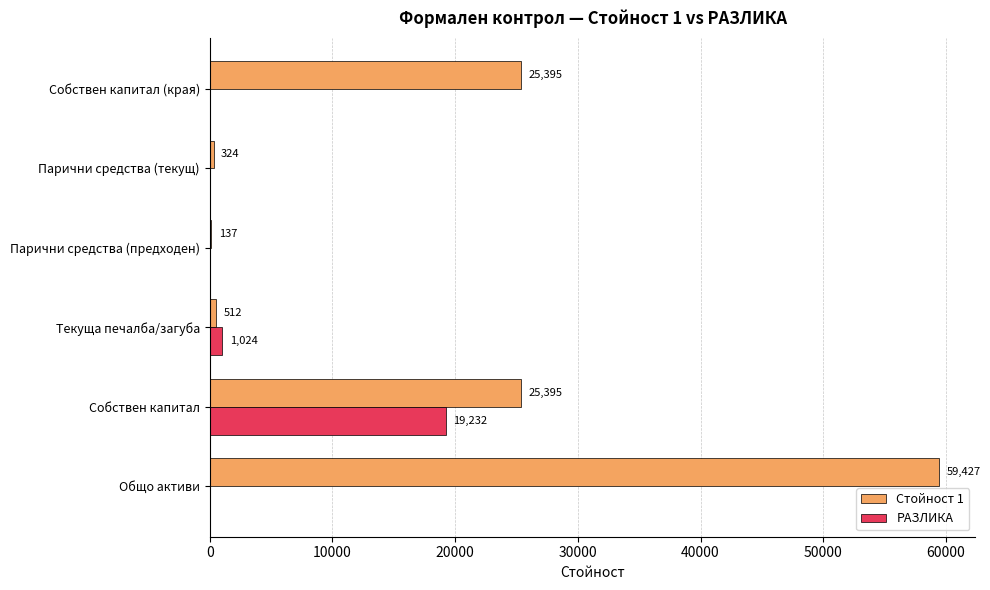

Which series changed the most between Общо активи and Текуща печалба/загуба?

Стойност 1